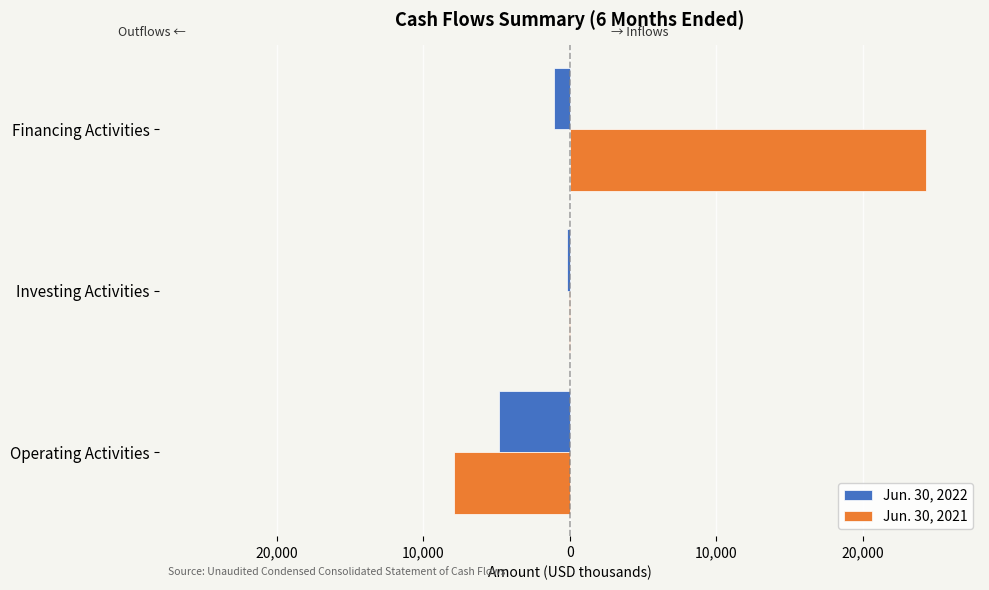

List the series in order of their overall mean, lowest first.

Jun. 30, 2022, Jun. 30, 2021